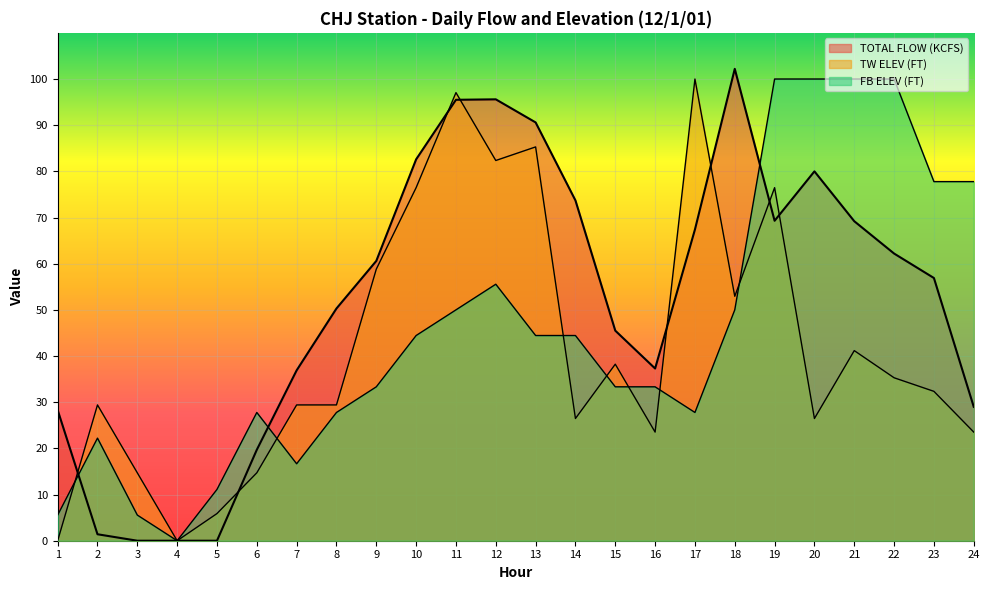

At which label does TOTAL FLOW (KCFS) first exceed 60?

9